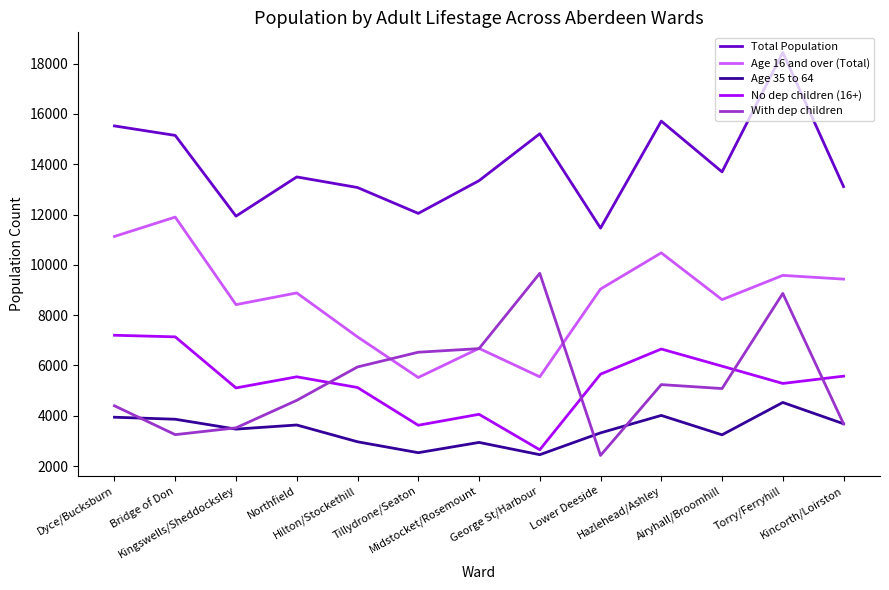

What is the total value across all series at Hilton/Stockethill?

34240